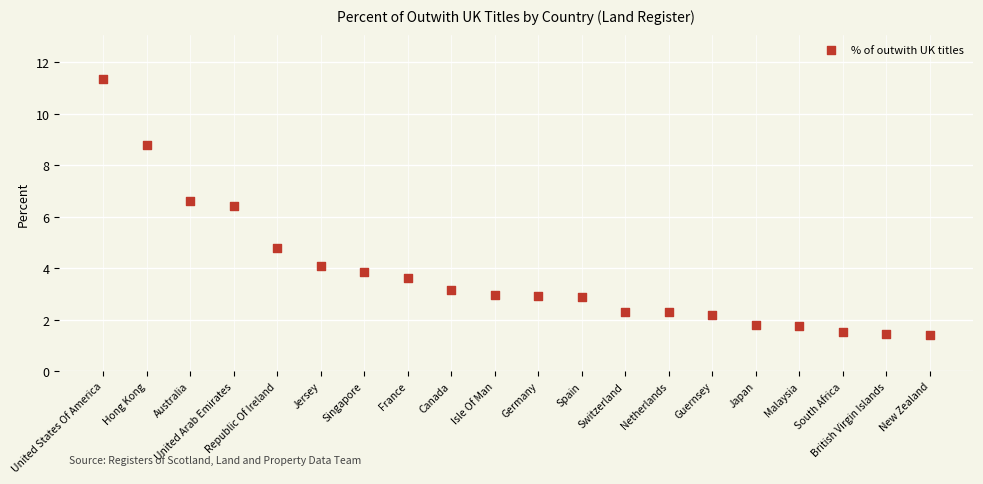

What is the range of Y values (max minus min)?

10.0